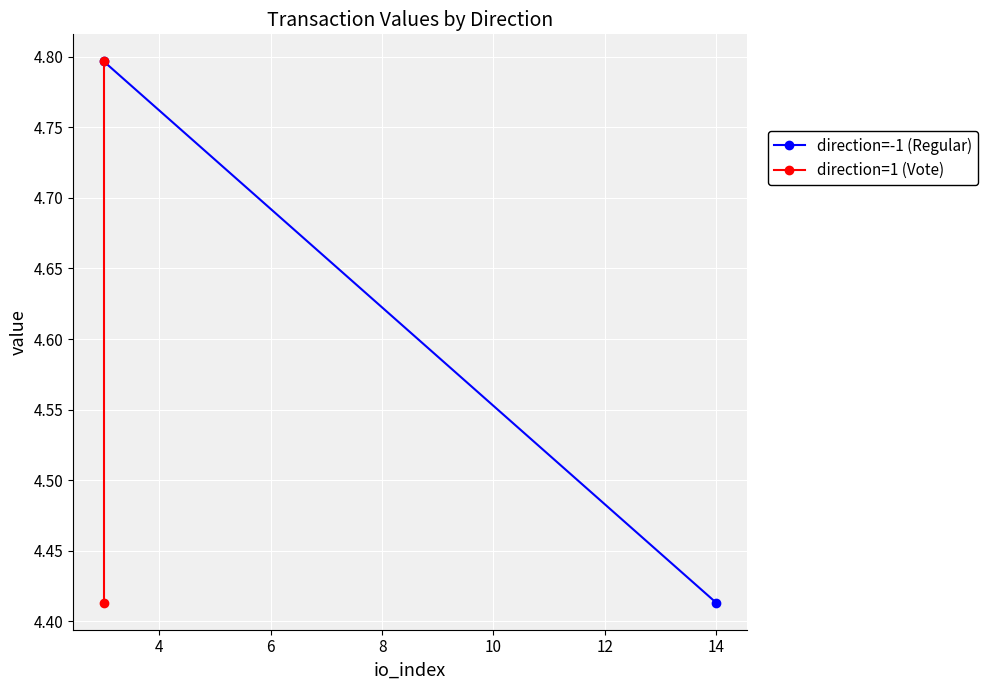

The value of direction=-1 (Regular) at 2 is 1.1. True or false?

False